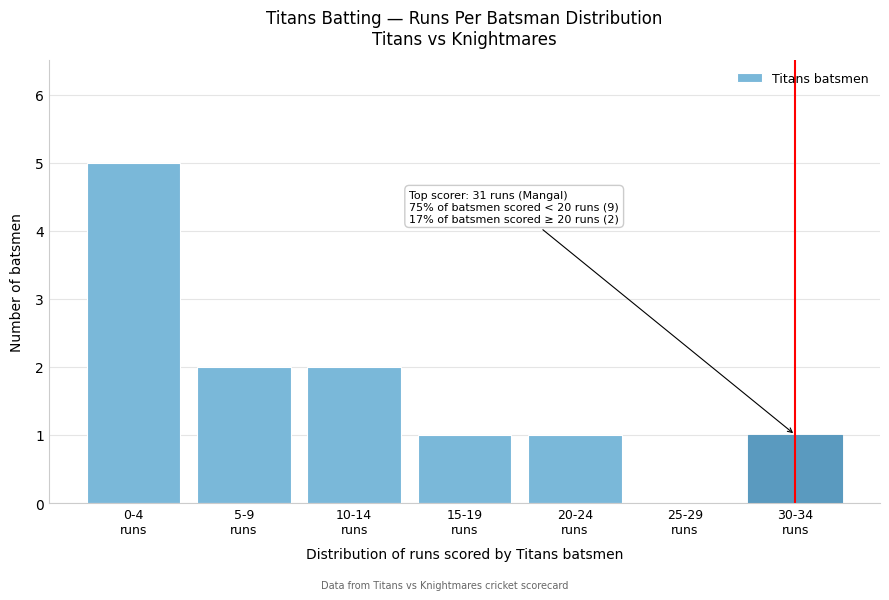

What is the maximum value shown in the chart?

5